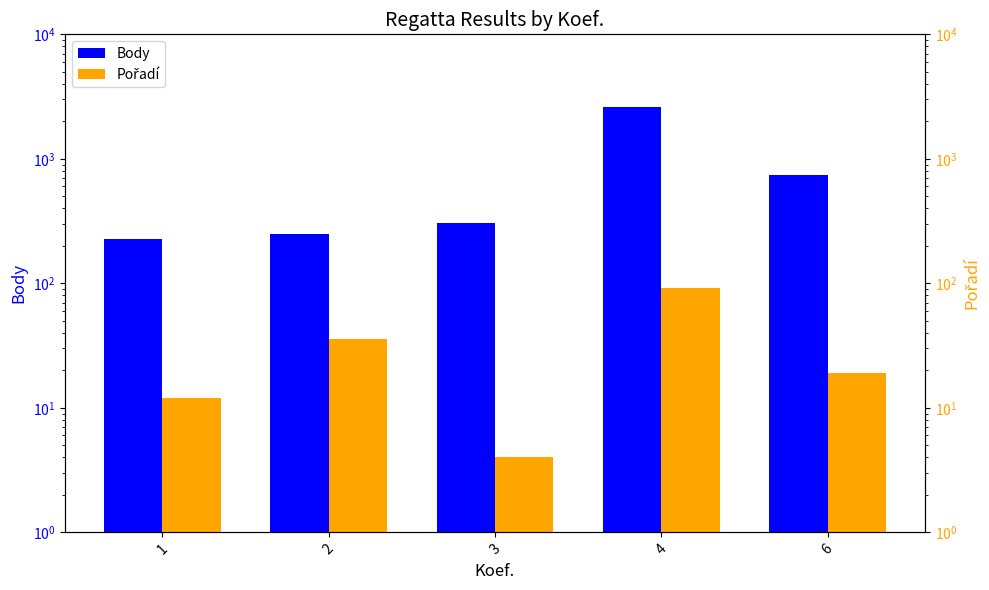

What is the value of the Pořadí bar at the 5th from the left?

19